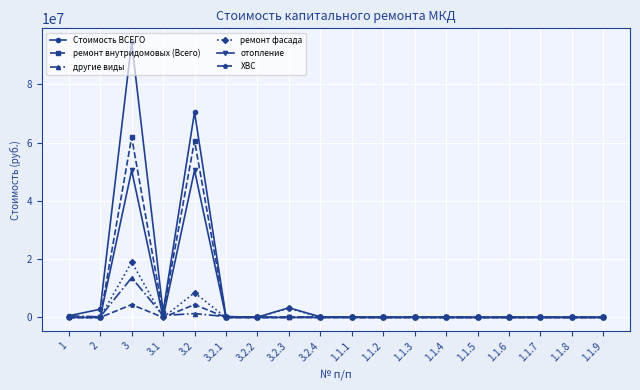

Rank the series by their maximum value, from lowest to highest.

ХВС, другие виды, ремонт фасада, отопление, ремонт внутридомовых (Всего), Стоимость ВСЕГО